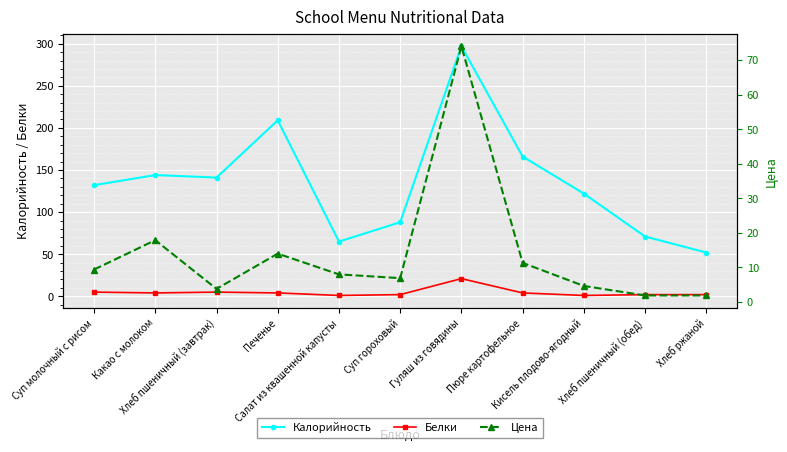

List the series in order of their peak value, lowest first.

Белки, Цена, Калорийность